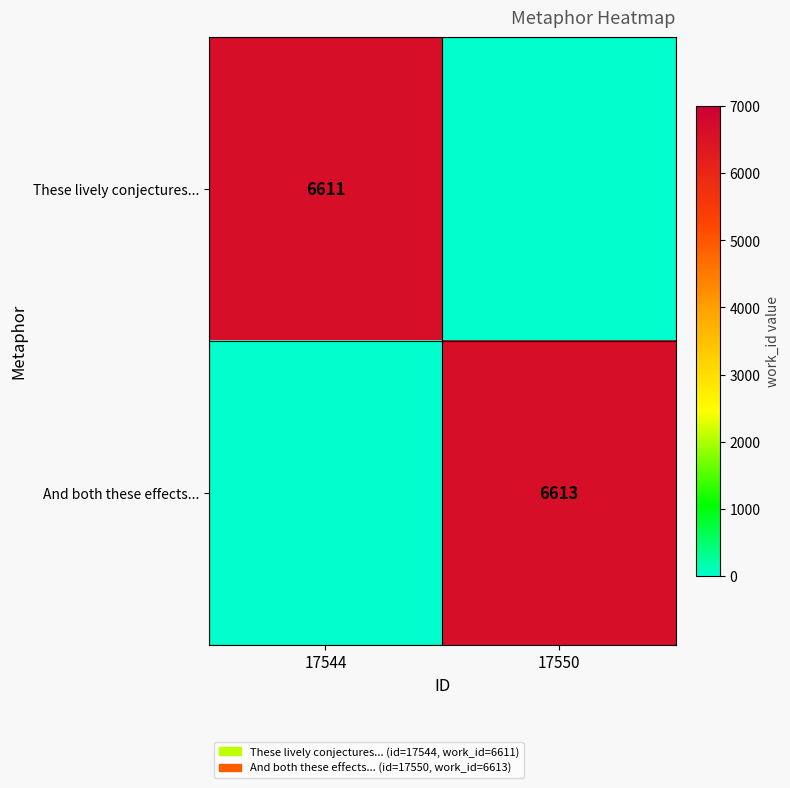

True or false: And both these effects... has a value of 6613 at 17550.

True